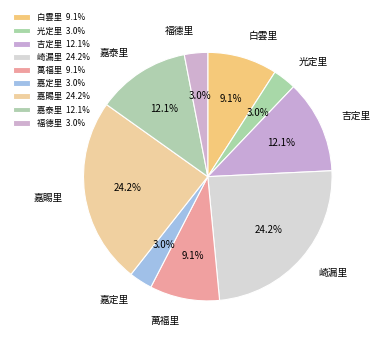

Does 嘉賜里 account for over 50% of the chart?

No